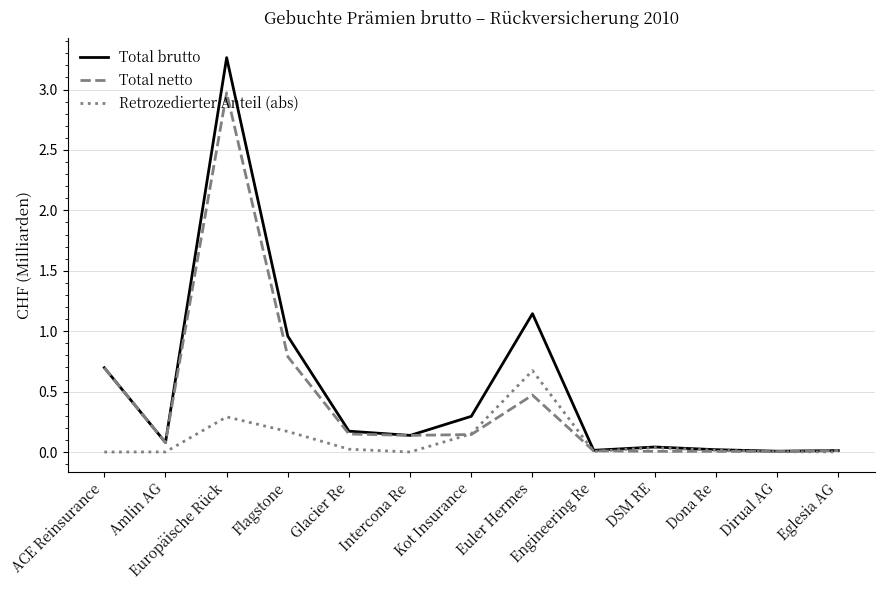

Which label corresponds to the largest value in the chart?

Europäische Rück